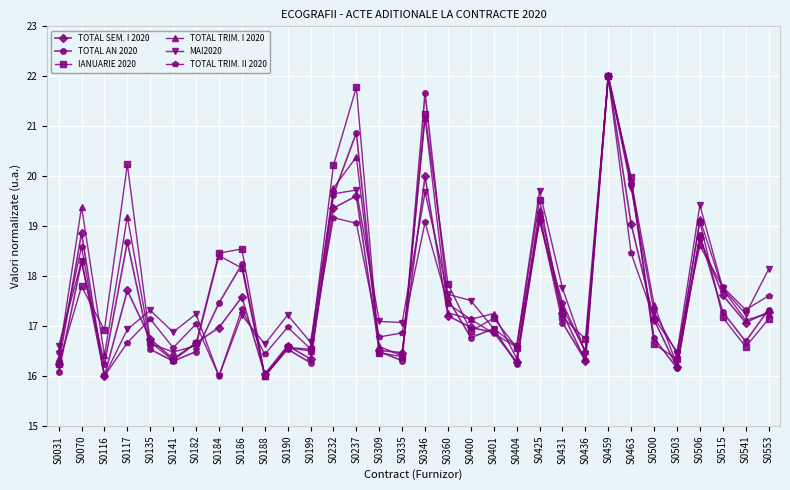

What is the difference between the highest and lowest values at S0135?

0.8